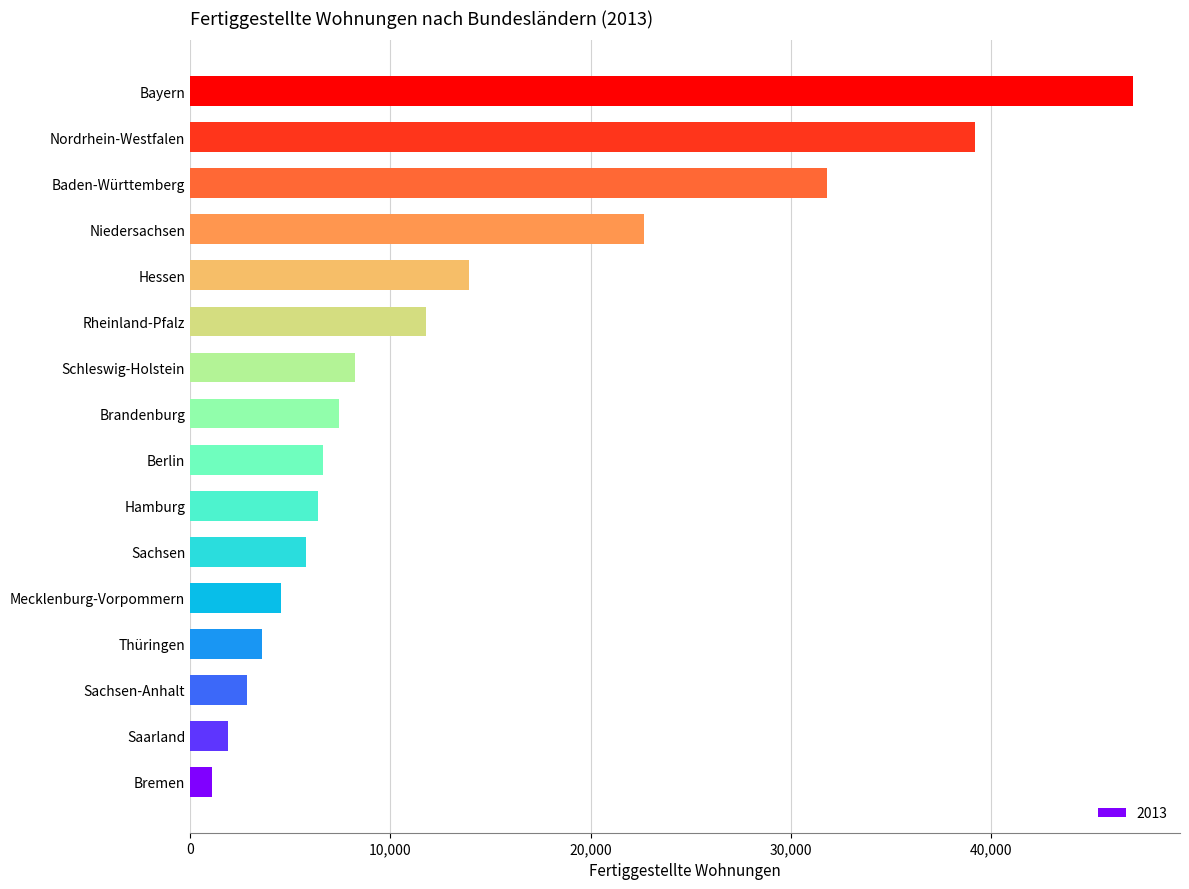

True or false: the data shows 7105 at Mecklenburg-Vorpommern.

False